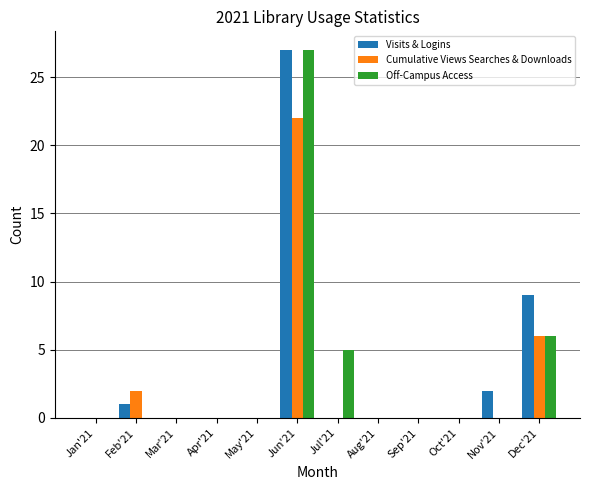

Where is Visits & Logins nearest to the value 13?

Dec'21